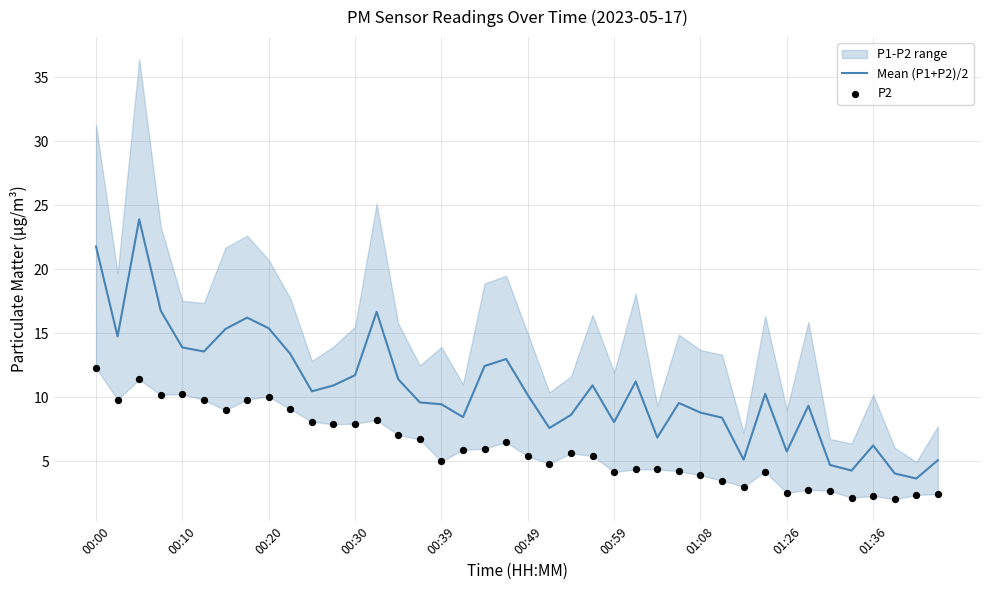

What is the total value across all series at 37?

6.1